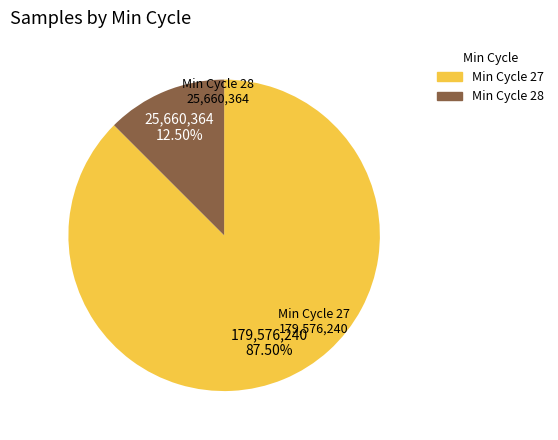

Does any single category account for the majority?

Yes